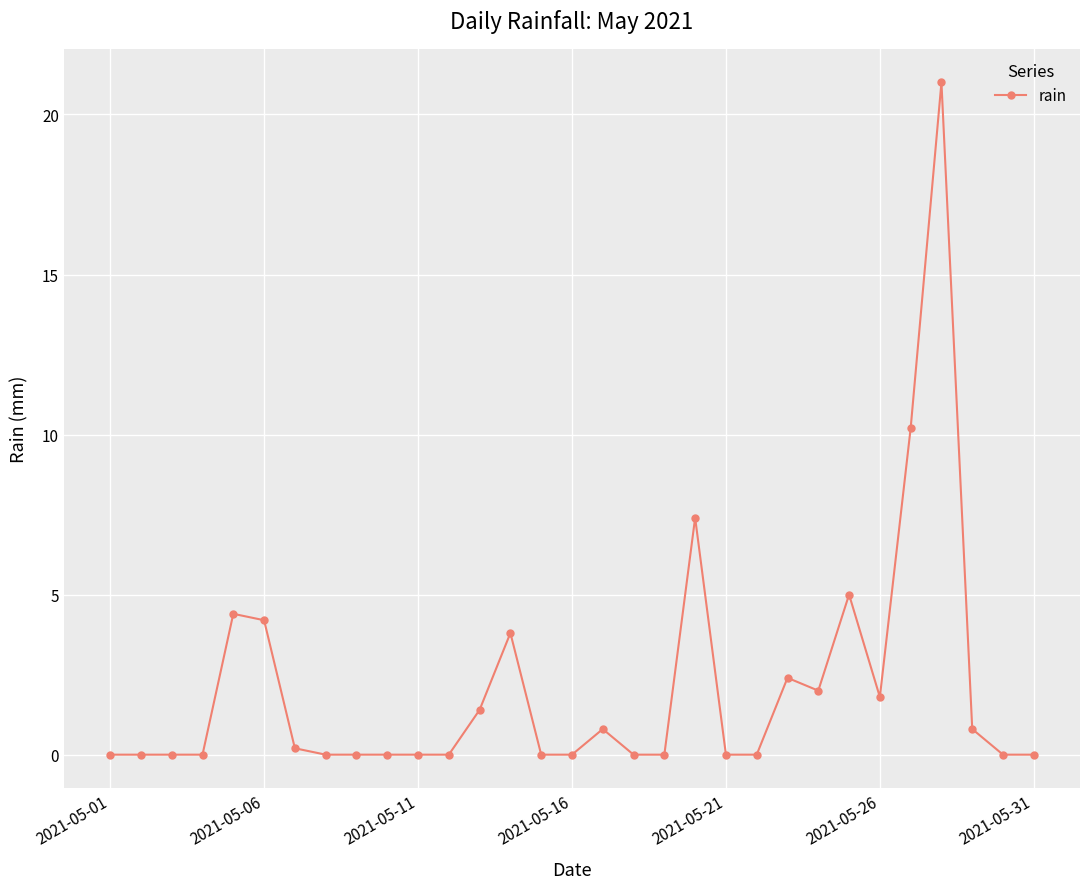

How many data points does each series have?

31